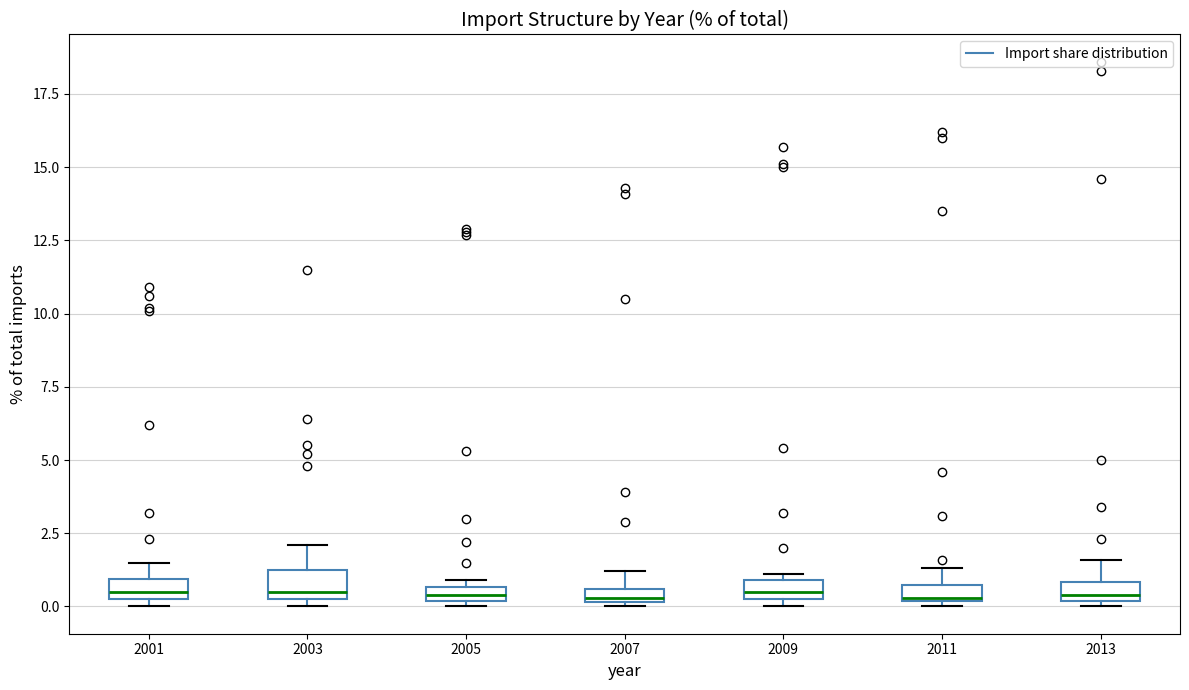

Where does the median line of the box at x = 2013 sit on the y-axis? The values are not printed on the chart, so give them approximately, as read against the axis.

0.5